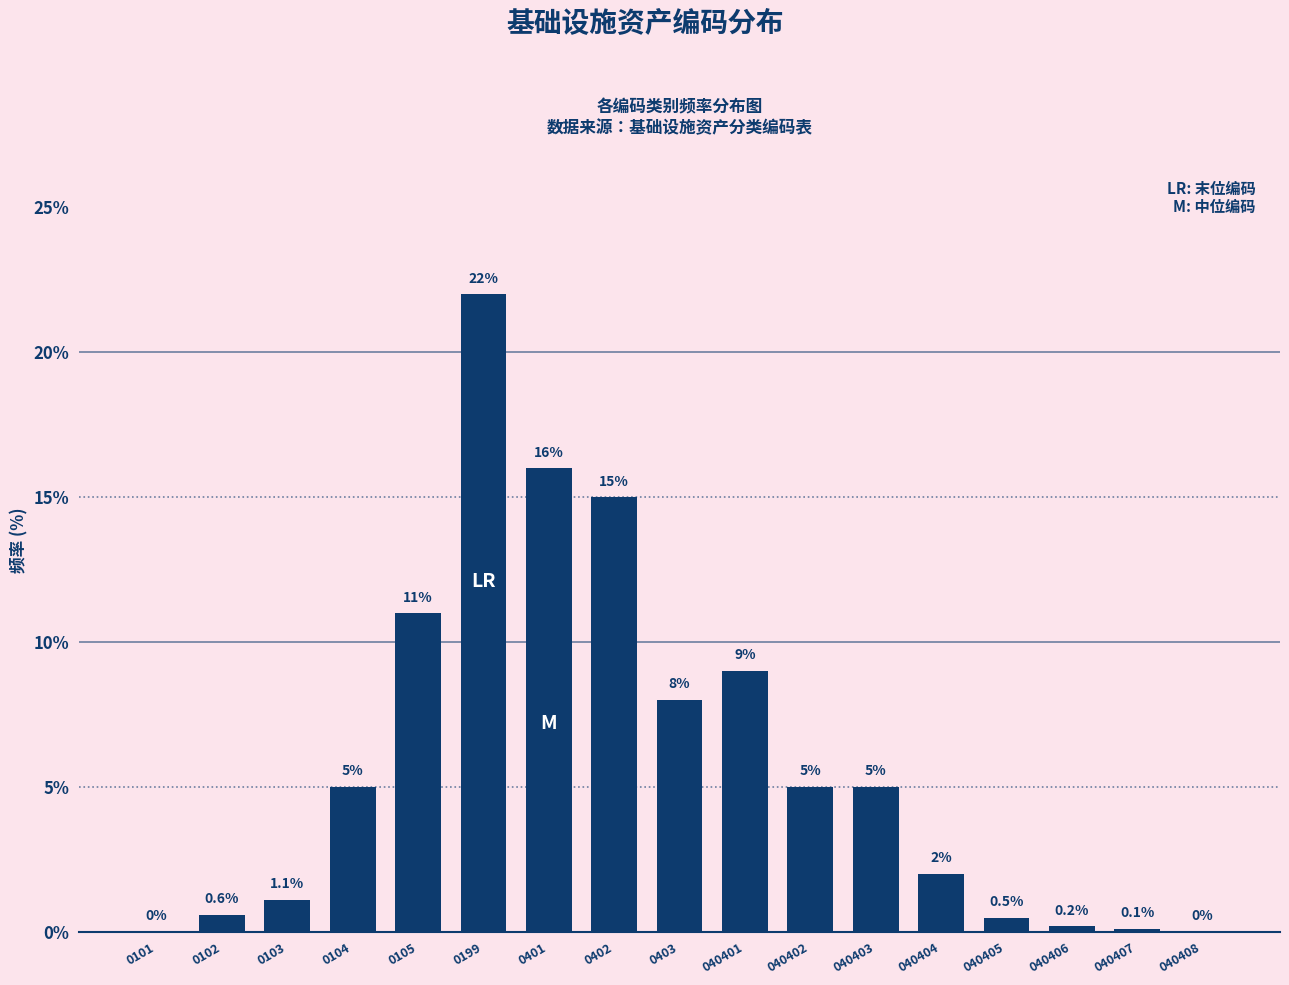

Reading left to right, transcribe all the data shown in this chart.

0101=0.0	0102=0.6	0103=1.1	0104=5.0	0105=11.0	0199=22.0	0401=16.0	0402=15.0	0403=8.0	040401=9.0	040402=5.0	040403=5.0	040404=2.0	040405=0.5	040406=0.2	040407=0.1	040408=0.0